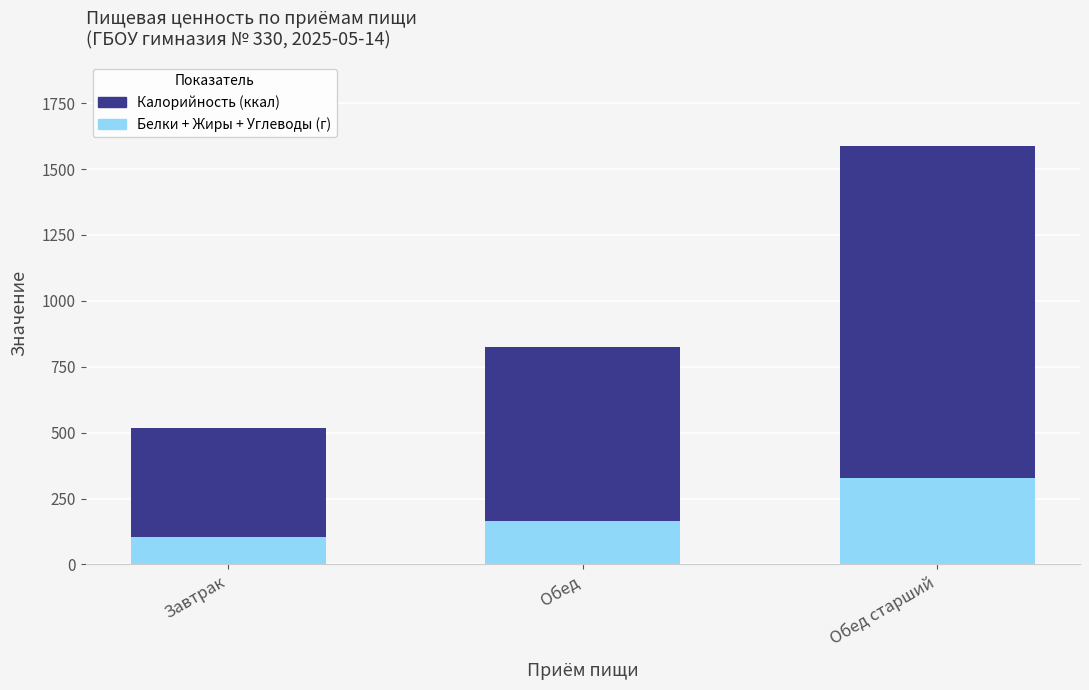

At which label is Калорийность (ккал) closest to 1053?

Обед